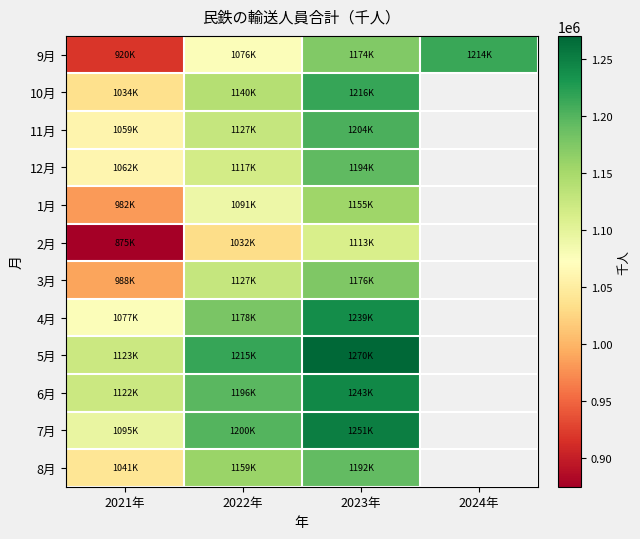

Which category has the highest value across all series?

2023年